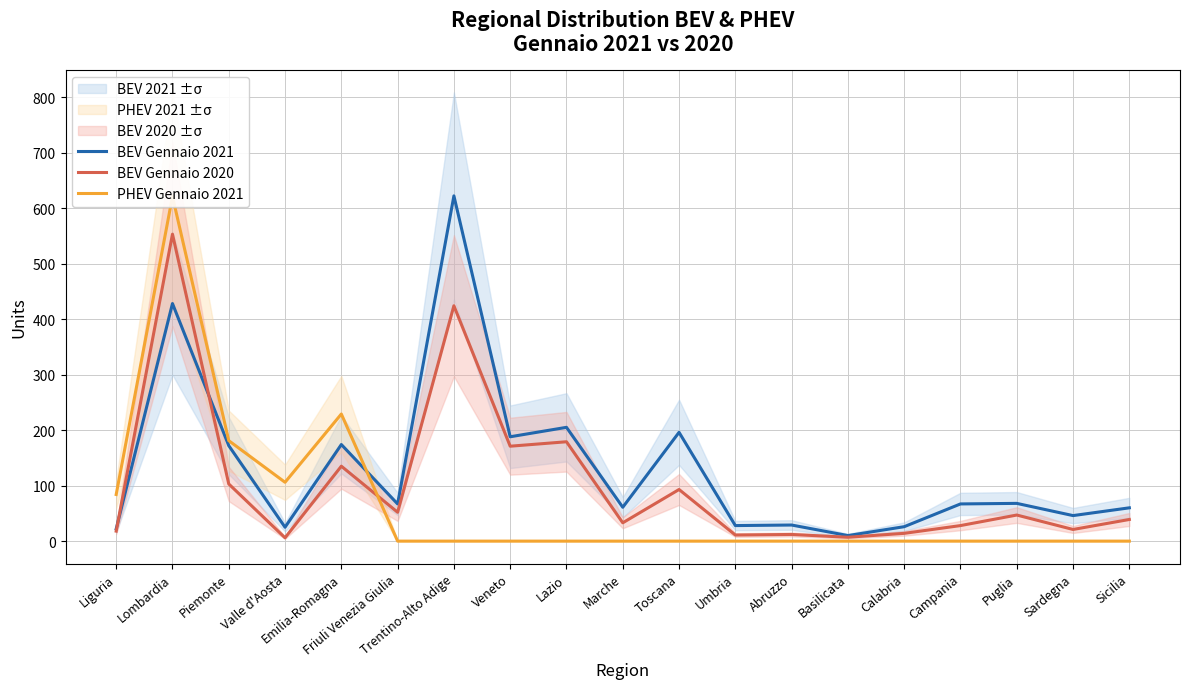

At which label is PHEV Gennaio 2021 closest to 310?

Emilia-Romagna